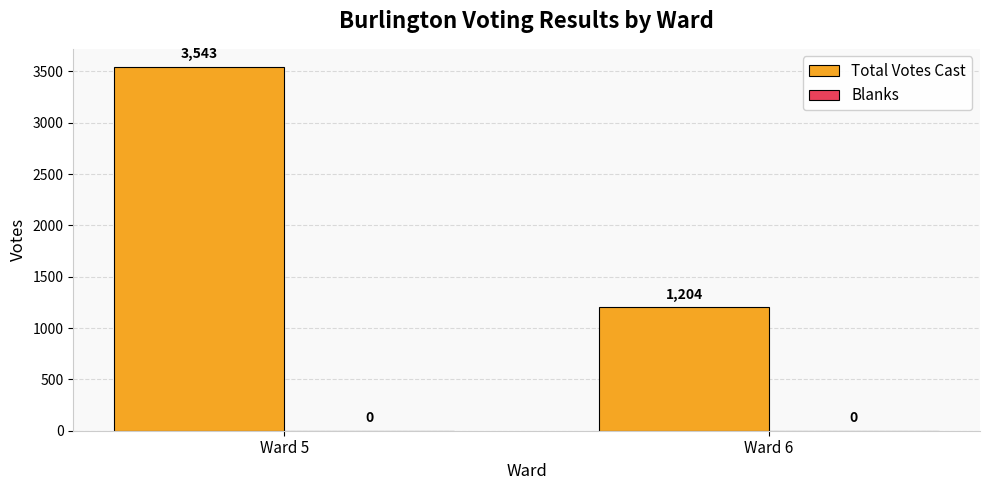

Reading right to left, extract all data points from this chart.

1204	3543